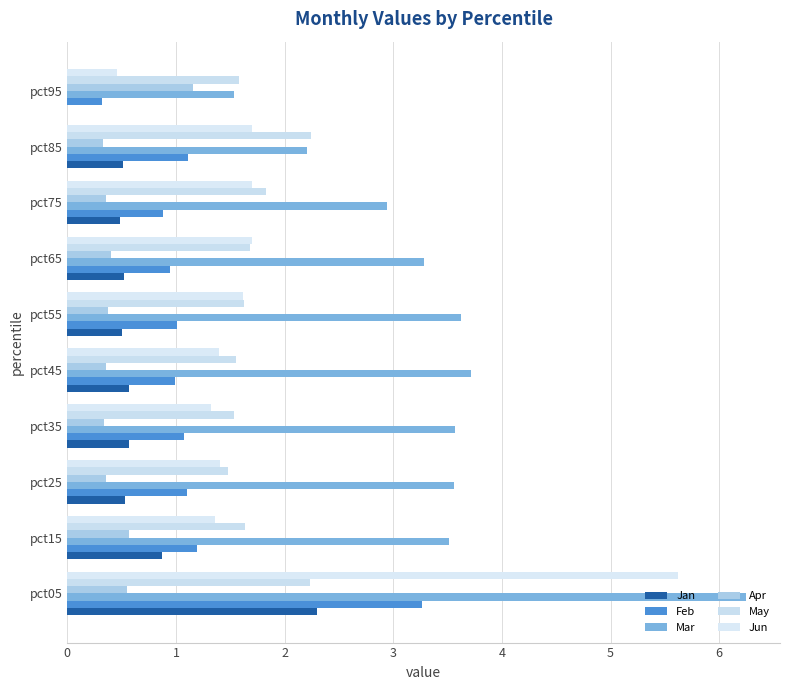

How many series are shown in this chart?

6